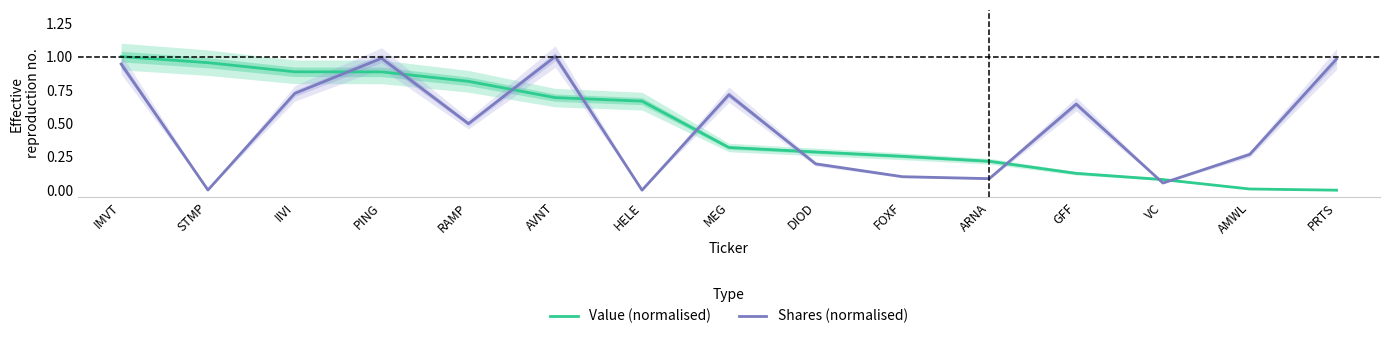

True or false: Value (normalised) has more than 0 points higher than both neighbors.

False